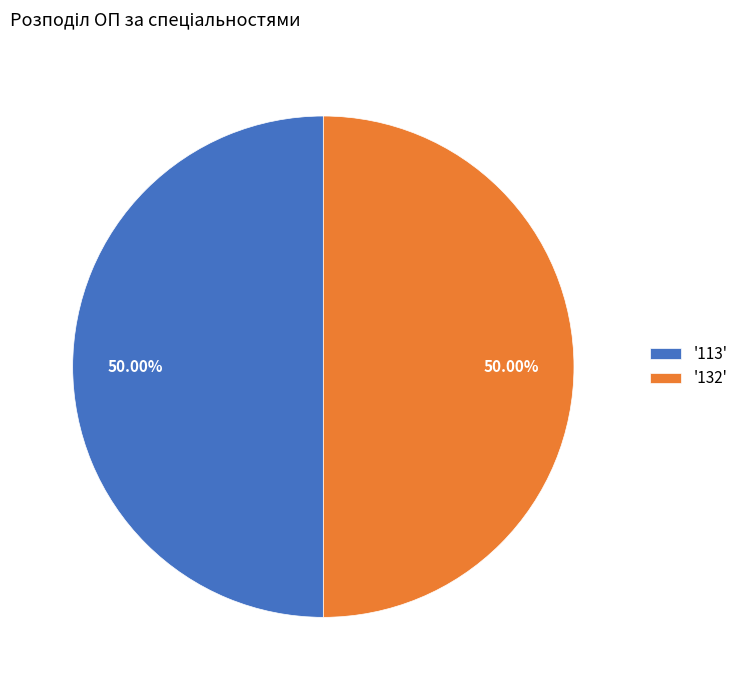

Approximately how many times larger is the value at '113' compared to '132'?

1.0